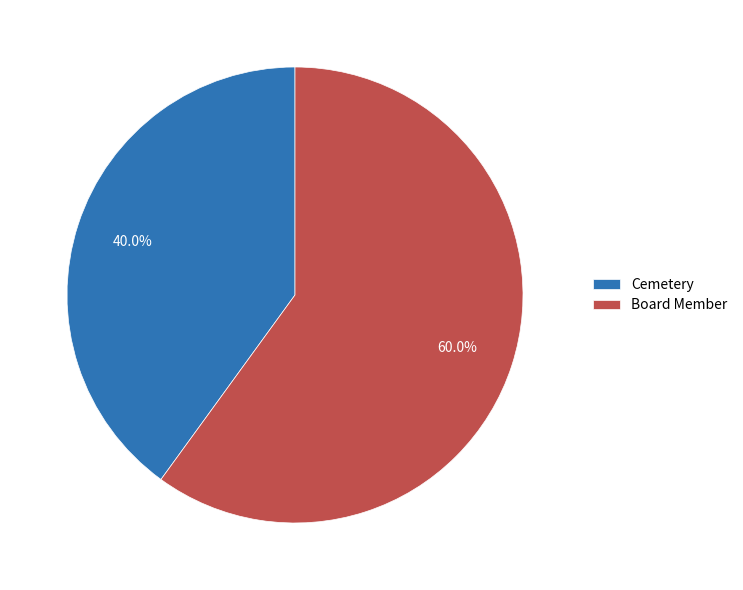

Rank the categories by value from lowest to highest.

Cemetery, Board Member